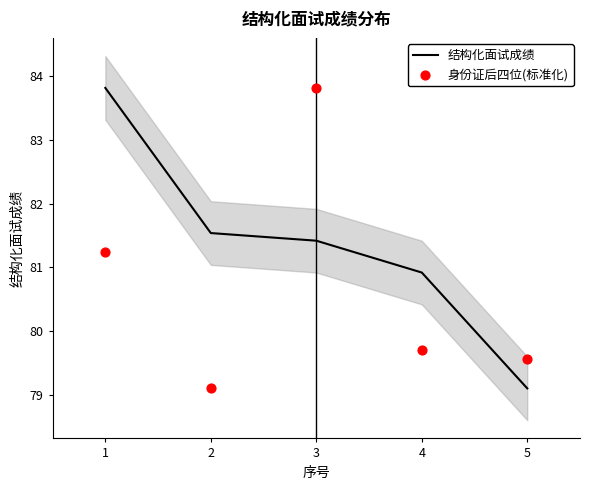

Which series has the largest total across all categories?

结构化面试成绩